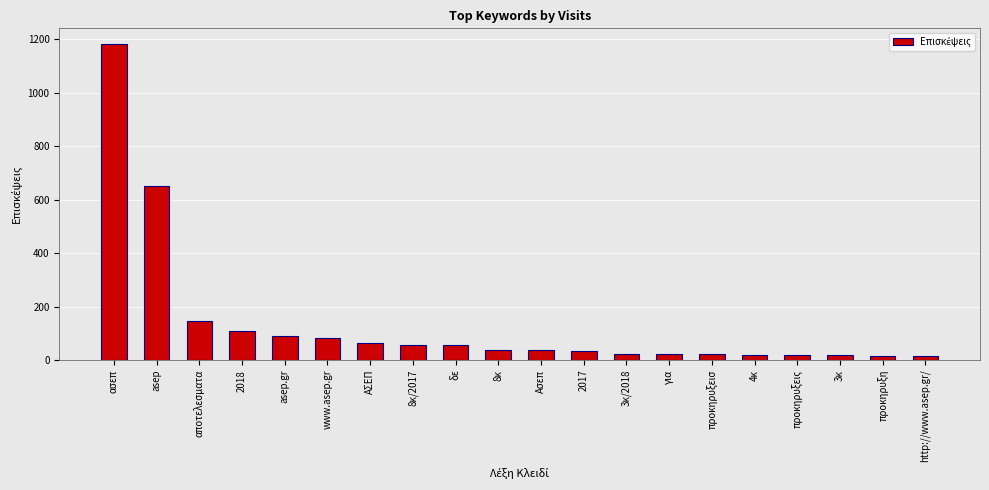

What position from the right is δε?

12